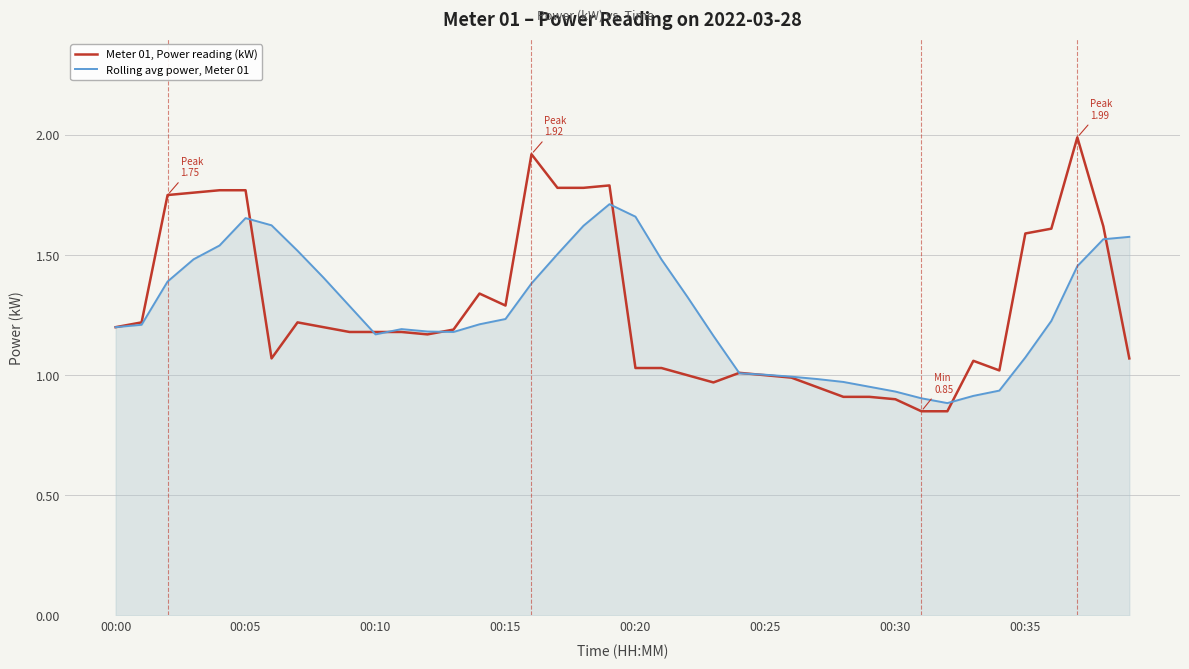

Which series has the largest range (max minus min)?

Meter 01, Power reading (kW)